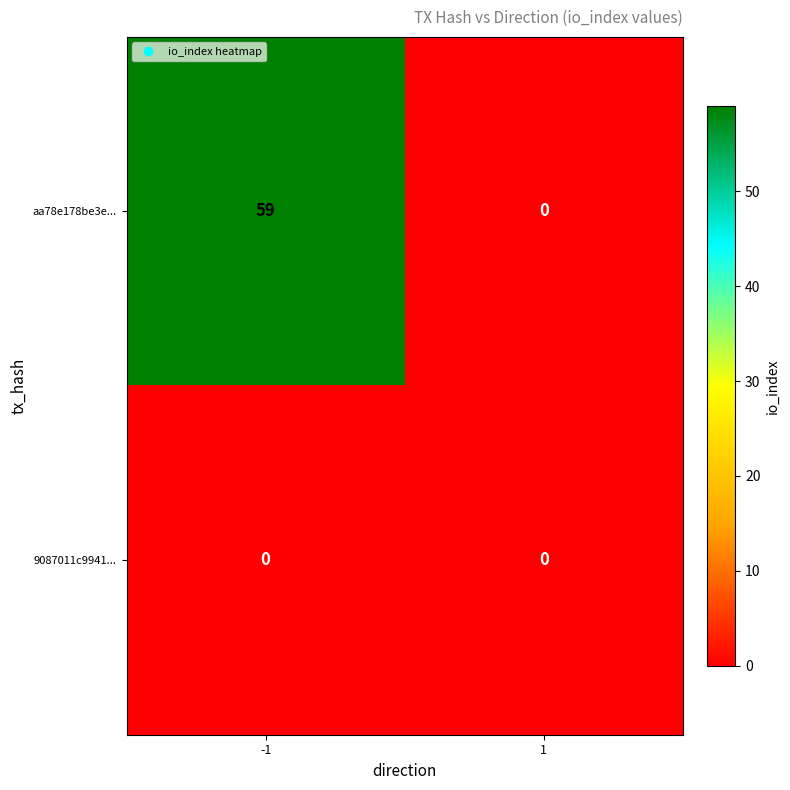

The 9087011c9941... series shows 0 at -1. True or false?

True